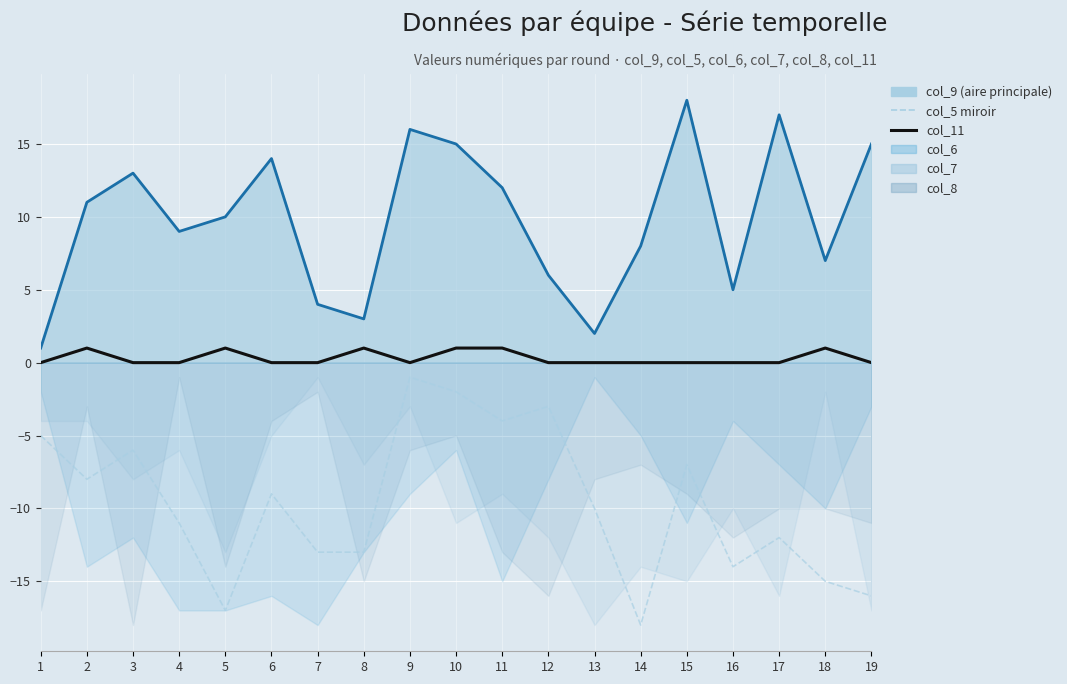

What is the difference between the highest and lowest values at 12?

9